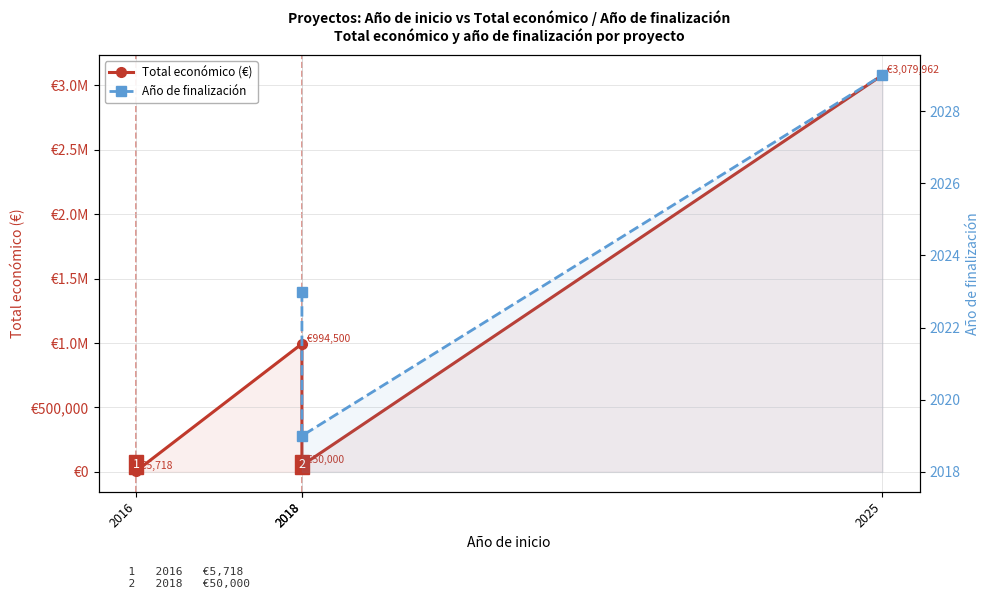

At which label does the data first exceed 994500?

2025